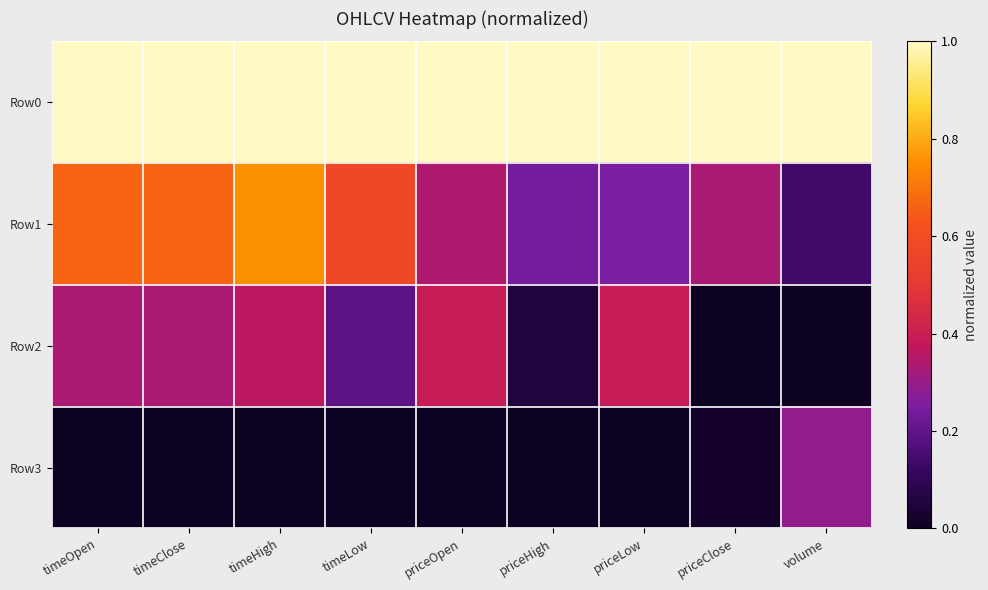

Count the number of data series in this chart.

4